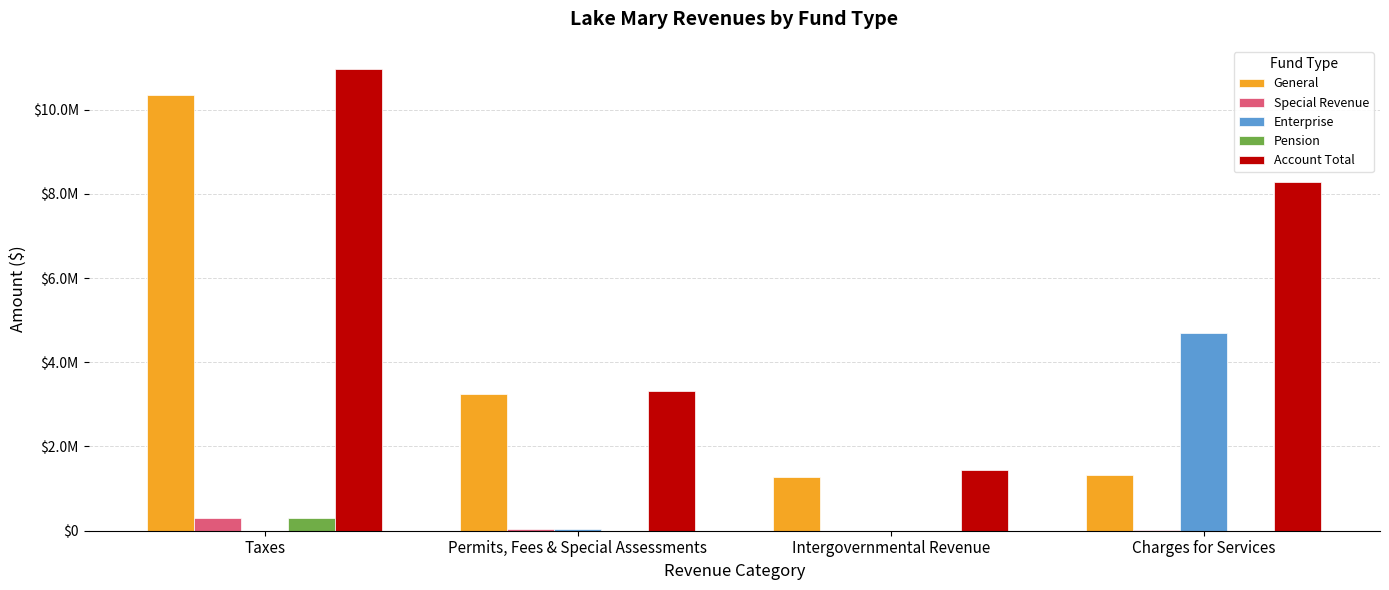

What is the maximum value for Enterprise?

4704347